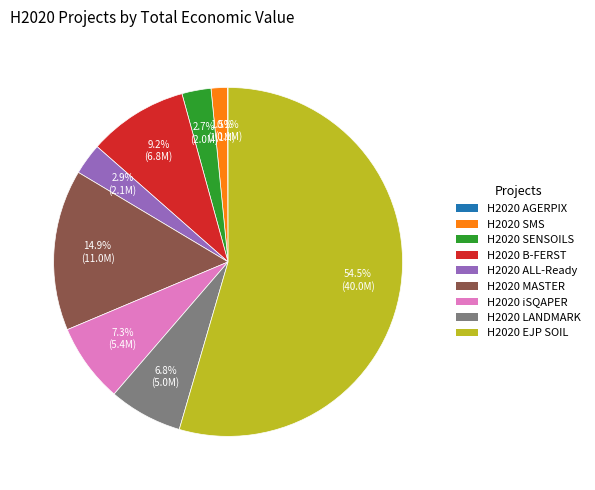

Approximately how many times larger is the value at H2020 EJP SOIL compared to H2020 LANDMARK?

8.0